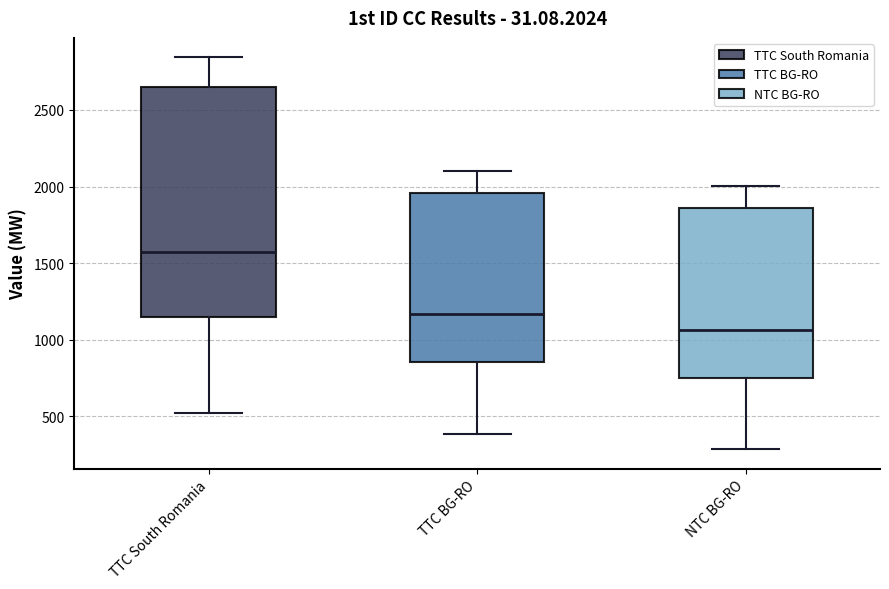

Which box is the tallest, from its lower edge to its upper edge?

TTC South Romania